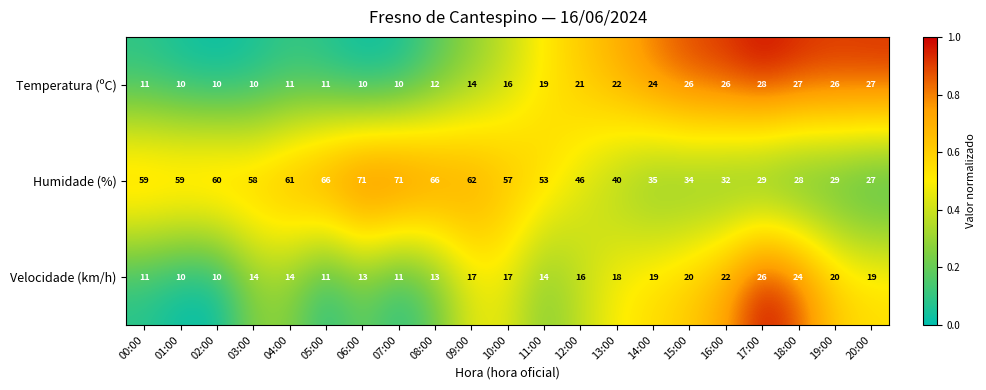

What is the average value of the Velocidade (km/h) series?

16